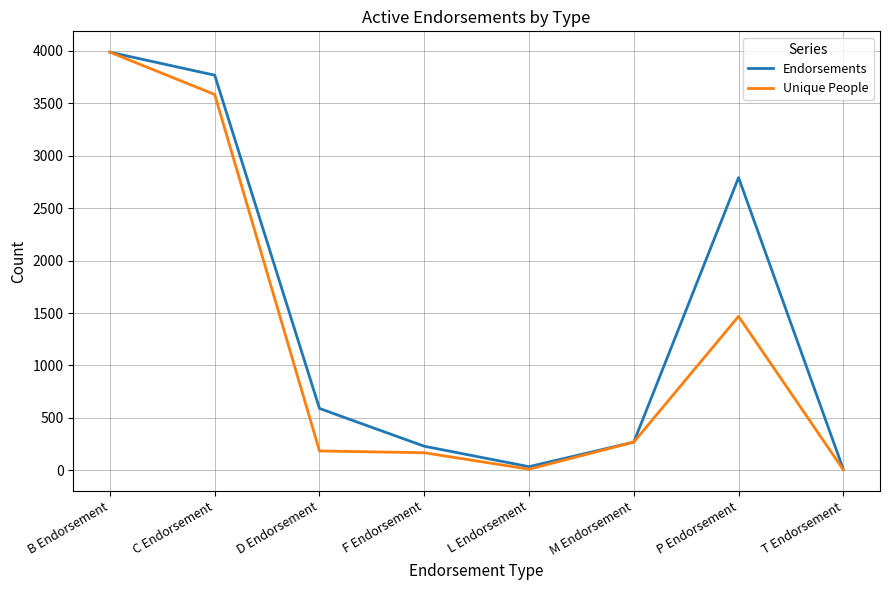

What position from the left is C Endorsement?

2